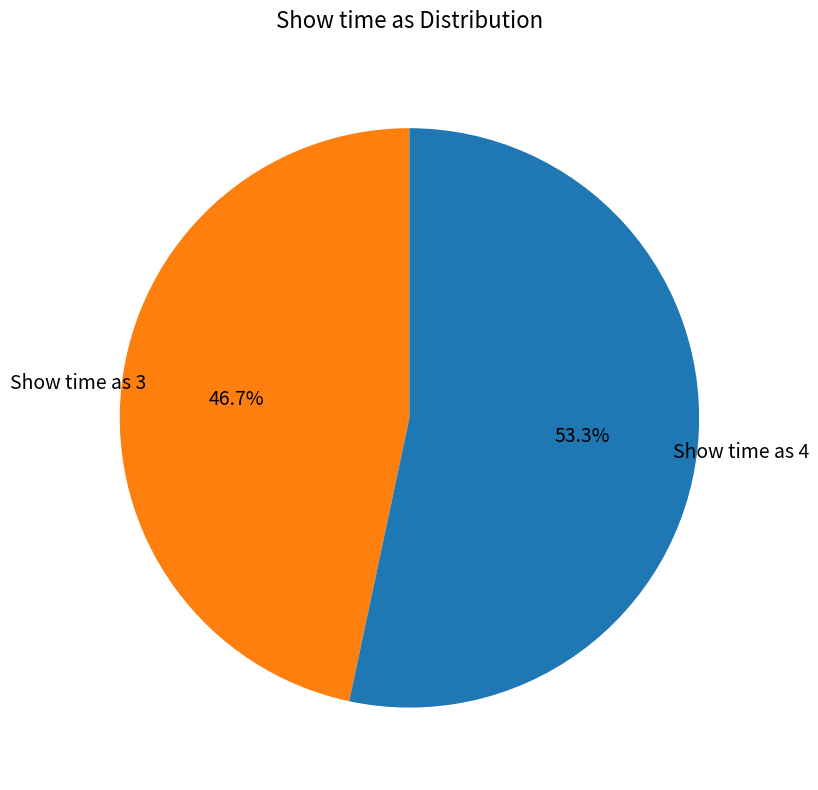

How many segments does this pie chart have?

2